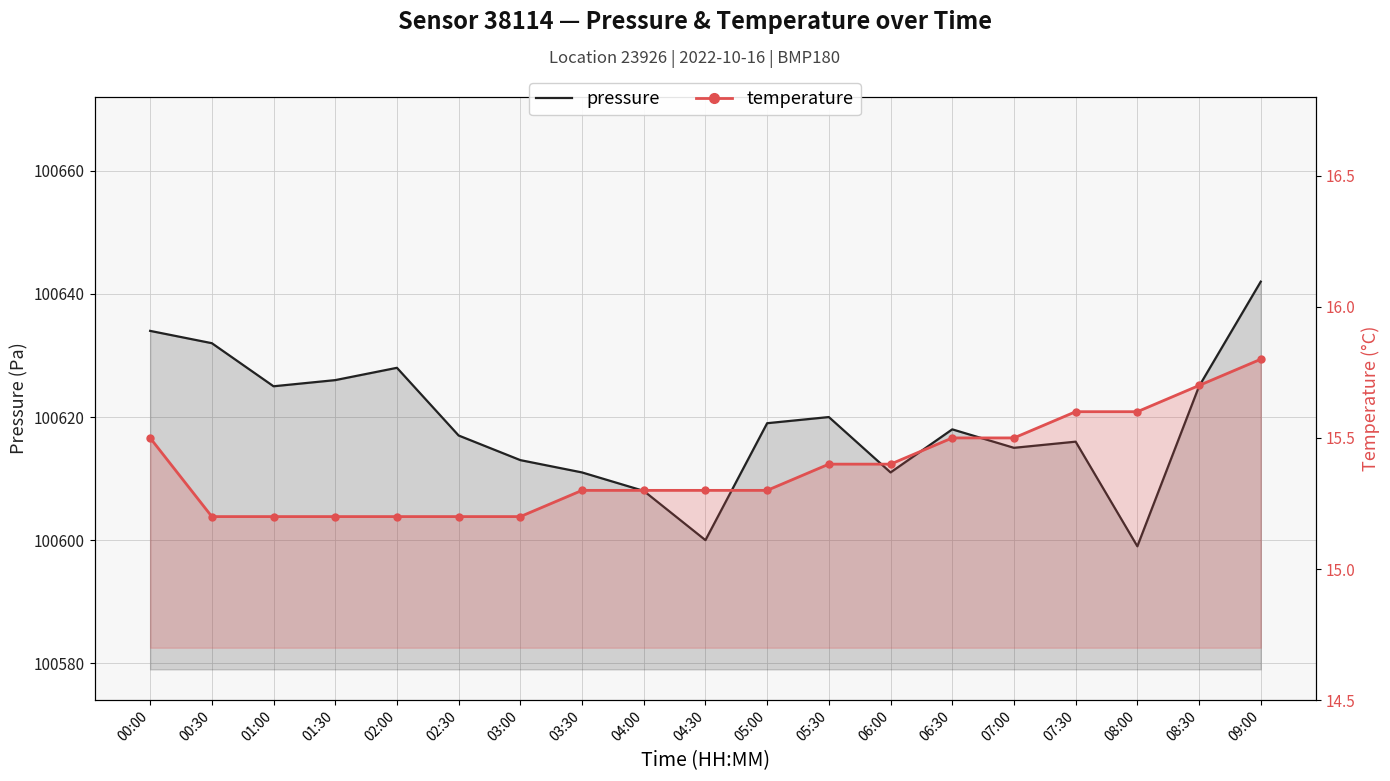

At which category is the sum across all series the highest?

09:00